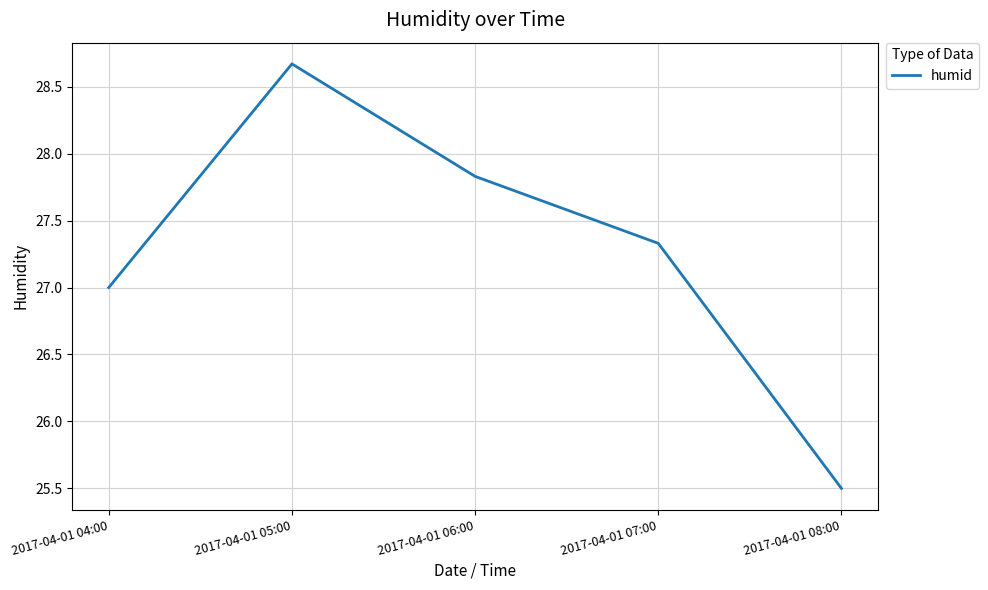

The chart shows a value of 27.8 at 2017-04-01 06:00. True or false?

True